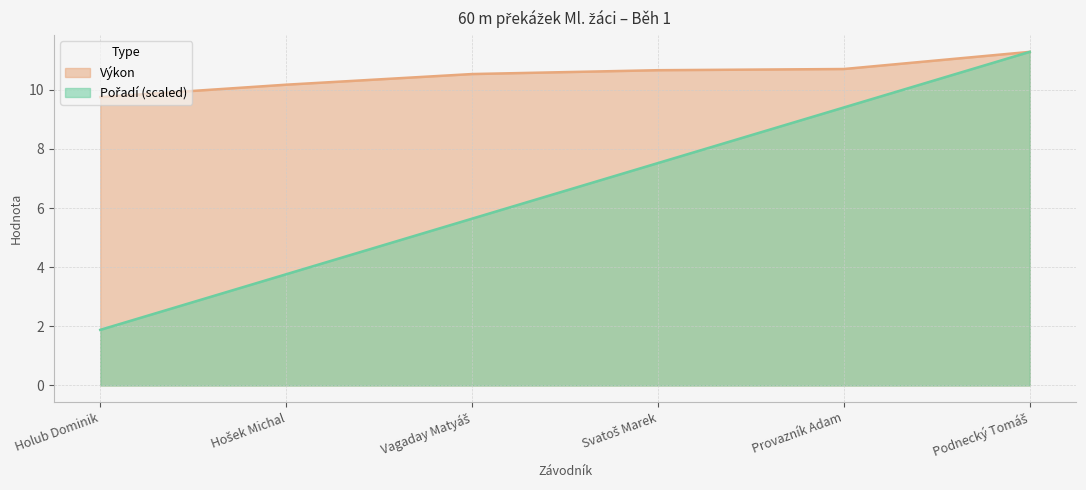

What is the average value of the Pořadí series?

6.6